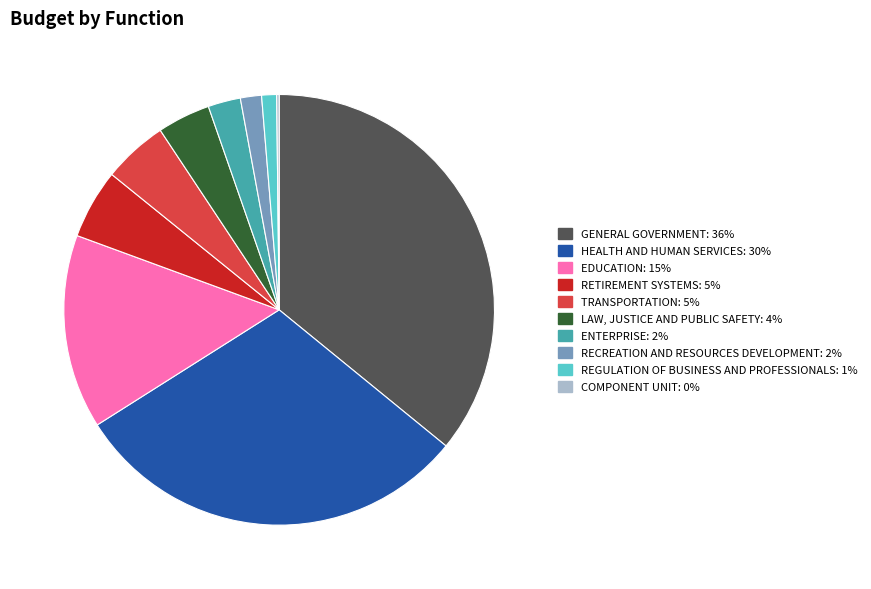

Does any single category account for the majority?

No